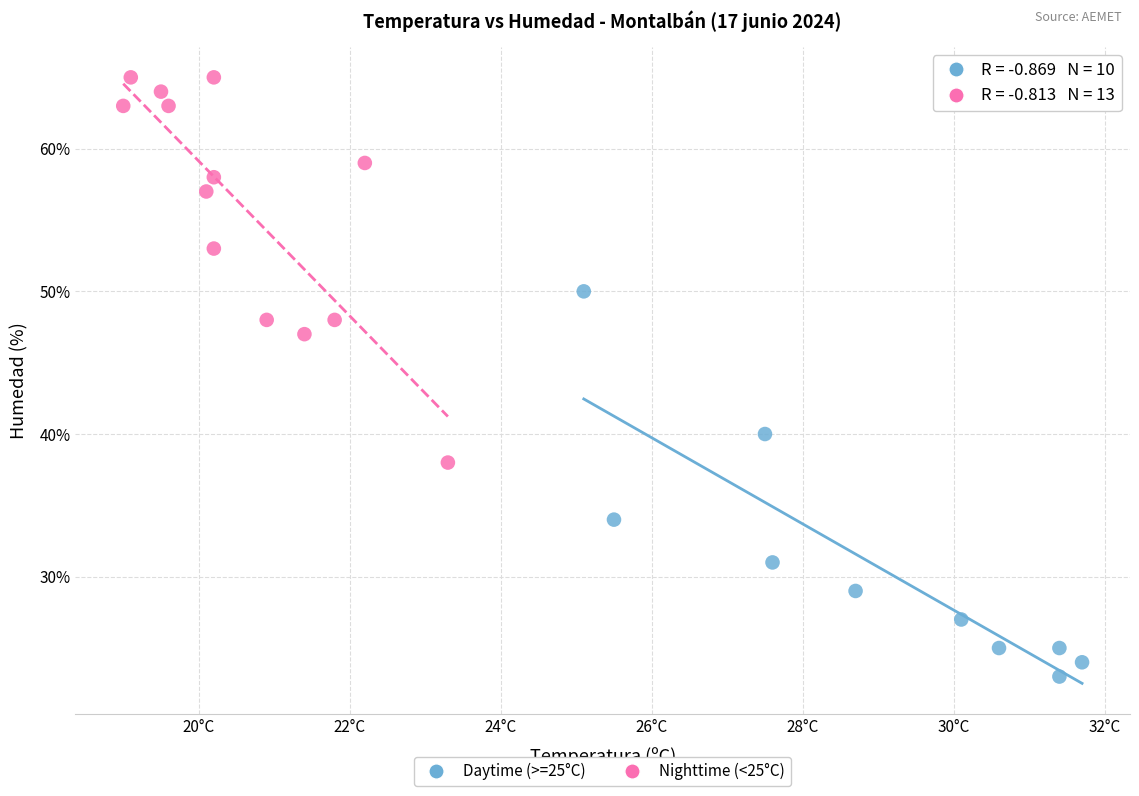

Which series reaches the maximum Y coordinate?

Nighttime (<25°C)